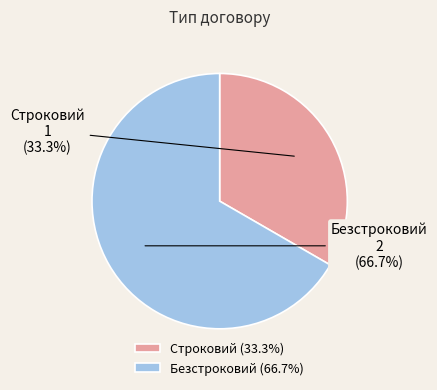

True or false: Безстроковий accounts for 59% of the total.

False